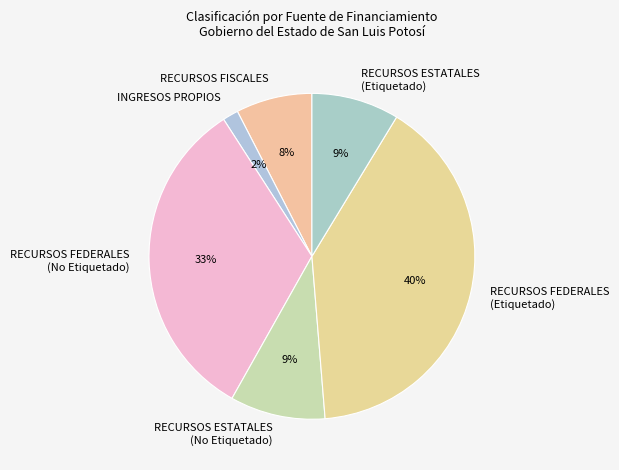

To the nearest percent, what is the difference between the largest and smallest slice percentages?

38%